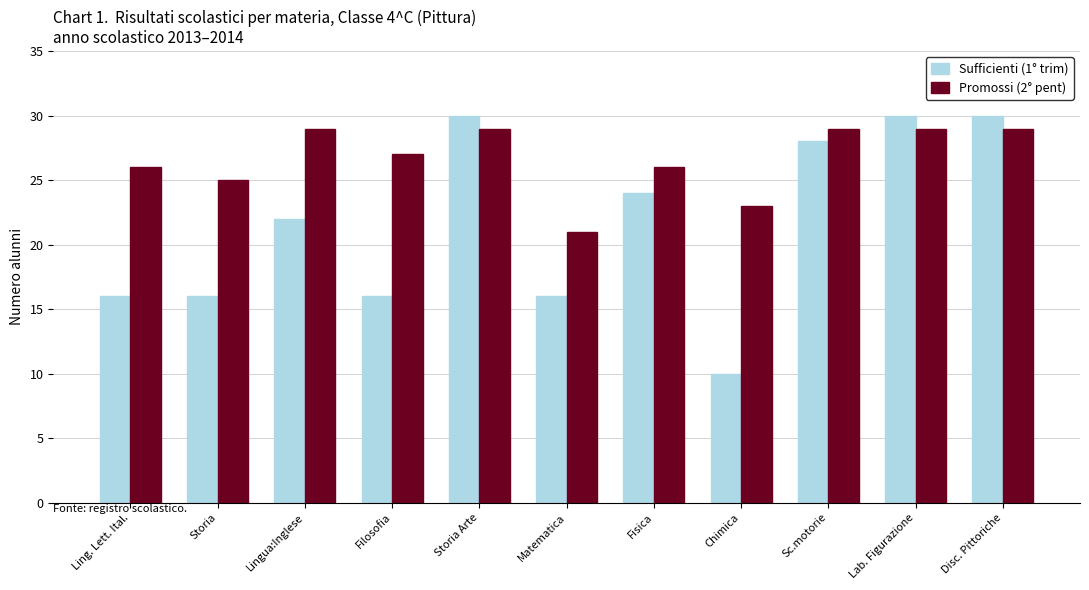

Rank the series by their maximum value, from lowest to highest.

Promossi (2° pent), Sufficienti (1° trim)